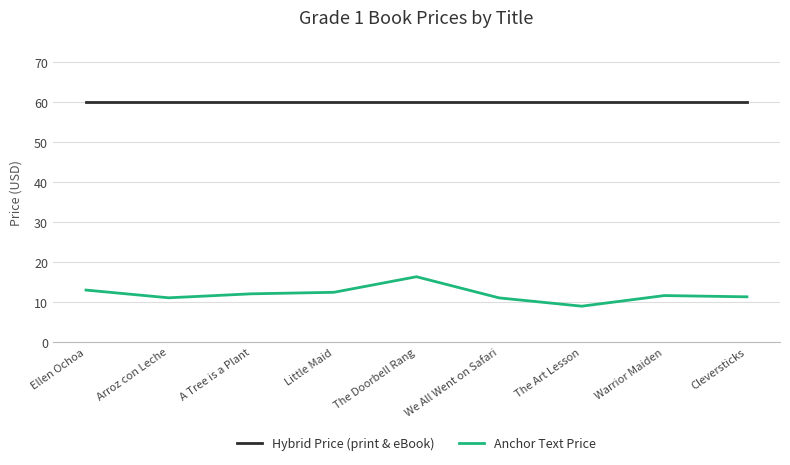

The Hybrid Price (print & eBook) series shows 83.6 at A Tree is a Plant. True or false?

False